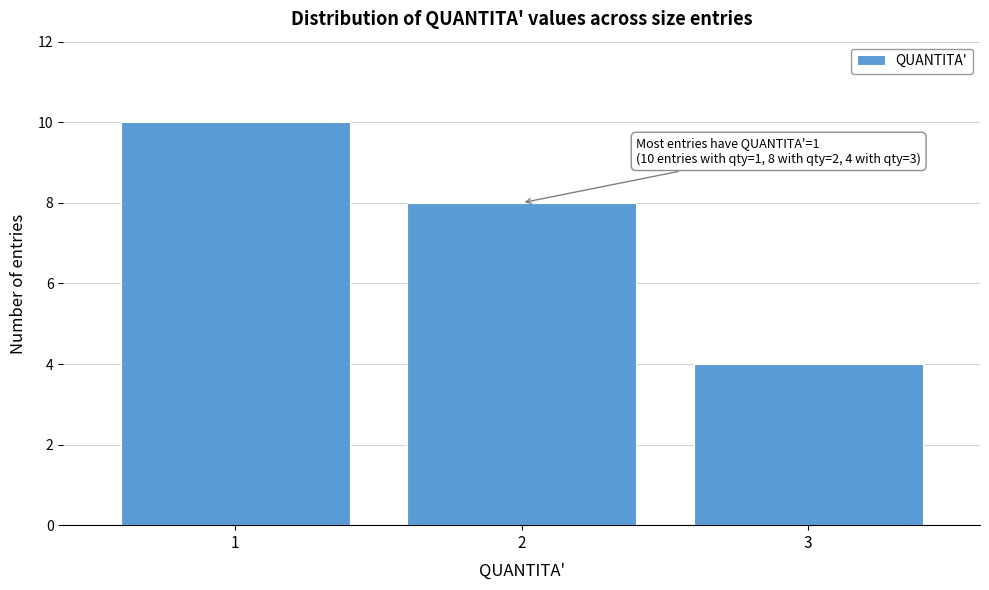

Over which range of the x-axis is the bar tallest?

0.5 to 1.5